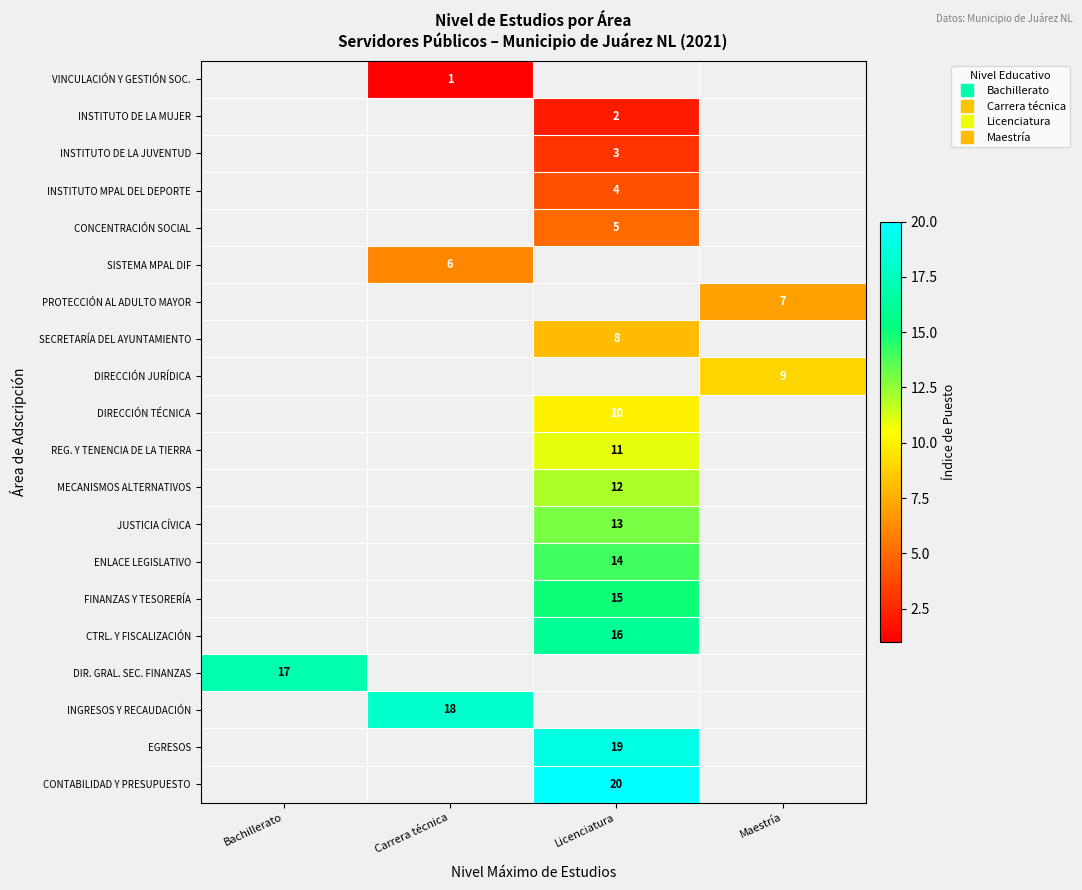

What is the spread (max minus min) of values at Carrera técnica?

17.0